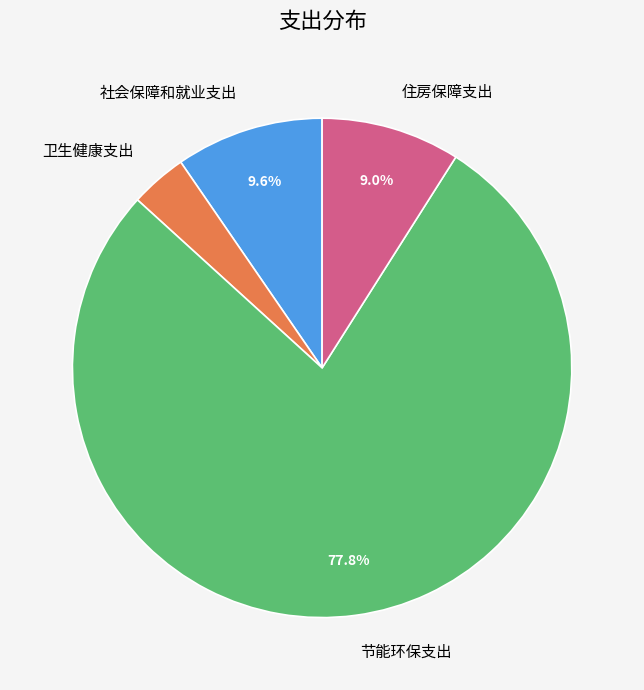

How many slices are in this pie chart?

4